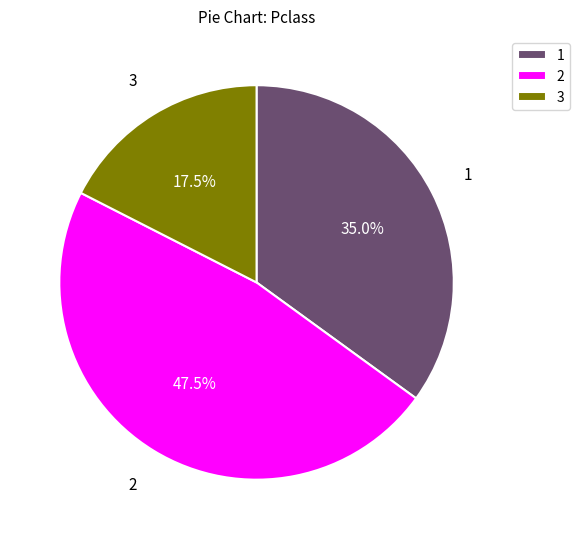

Approximately how many times larger is the value at 2 compared to 1?

1.4